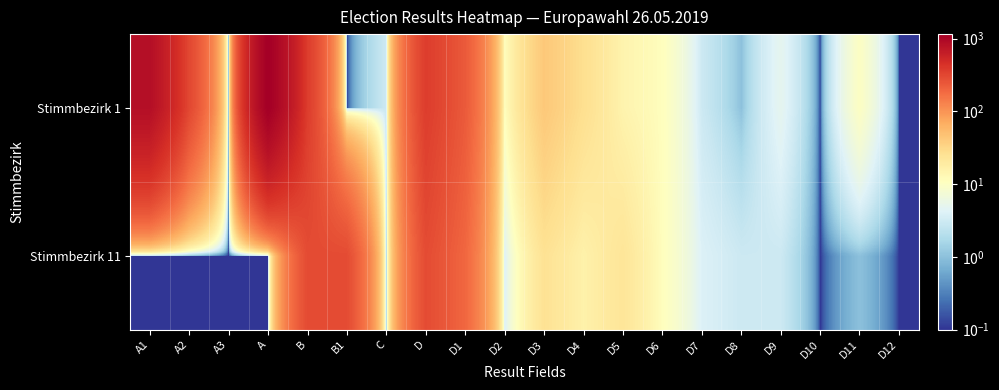

At which category is the sum across all series the highest?

A